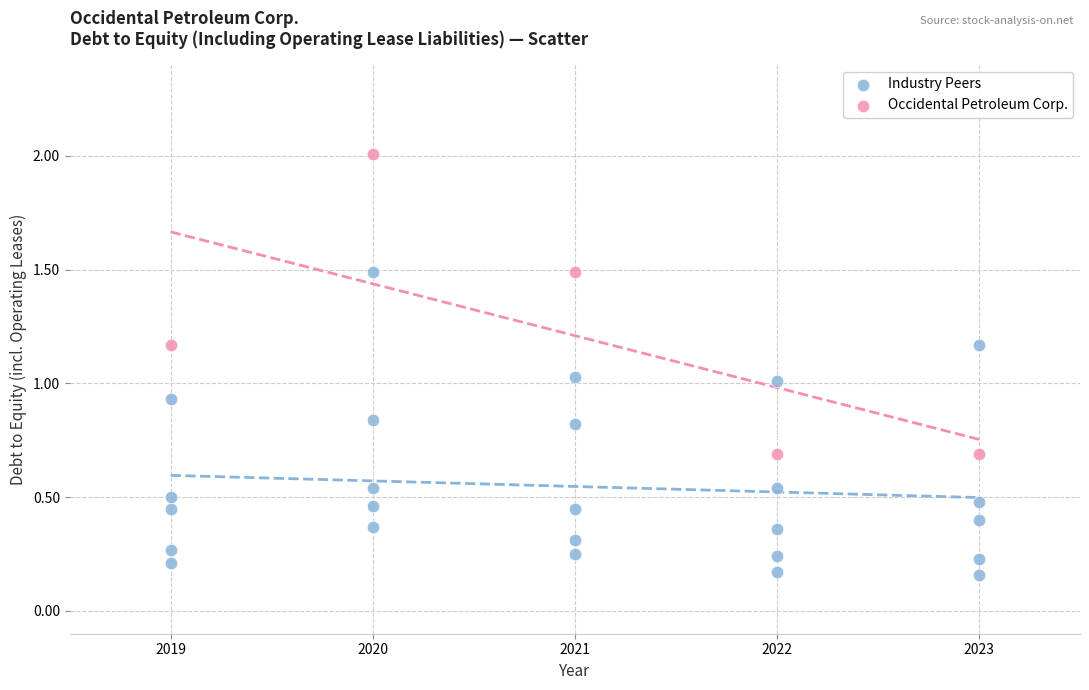

Which series contains the lowest Y value?

Industry Peers